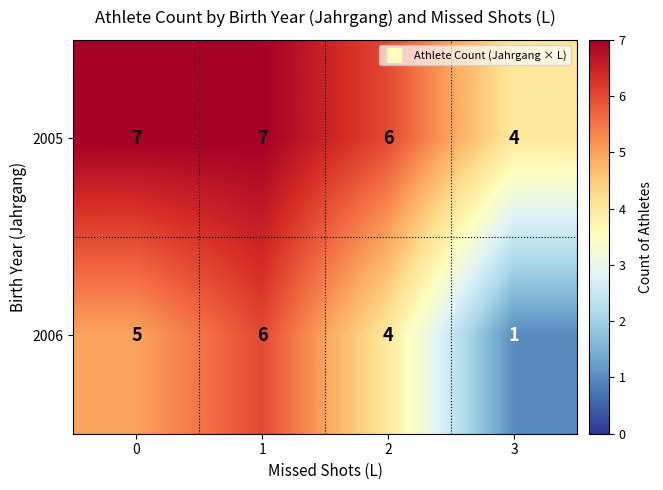

True or false: 2006 has a value of 5 at 0.

True